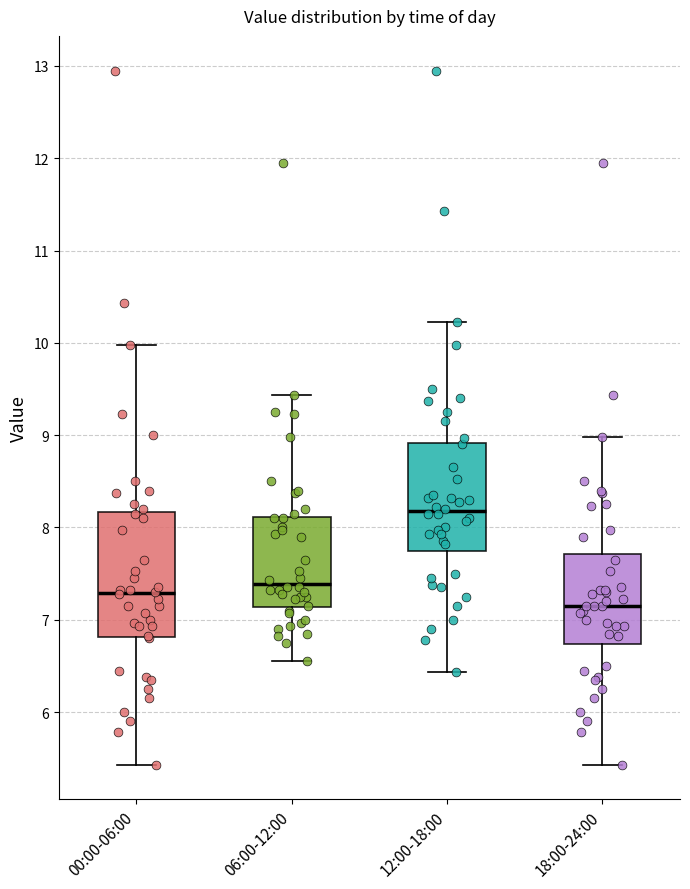

Reading left to right, transcribe this box plot: for each box, give where its median line is, the range the box spans, and where its two whiskers end, as read against the y-axis. The values are not printed on the chart, so give them approximately, as read against the axis.

00:00-06:00: median 7.3, box 6.8 to 8.2, whiskers 5.4 to 10.0
06:00-12:00: median 7.4, box 7.1 to 8.1, whiskers 6.6 to 9.4
12:00-18:00: median 8.2, box 7.7 to 8.9, whiskers 6.4 to 10.2
18:00-24:00: median 7.2, box 6.7 to 7.7, whiskers 5.4 to 9.0